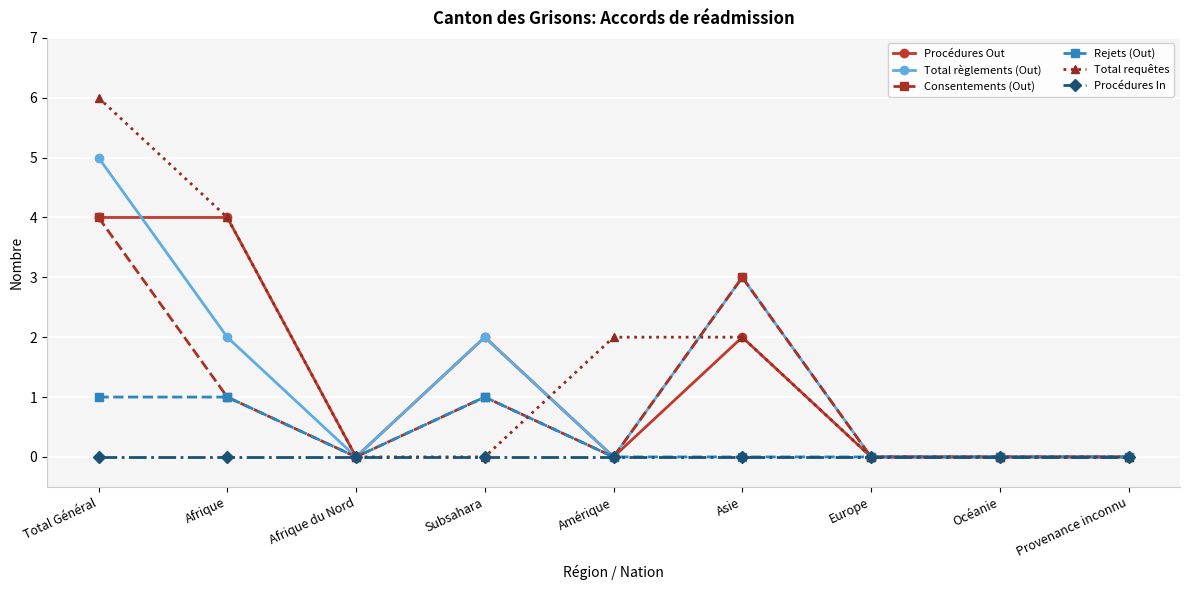

Which category has the highest value in the Consentements (Out) series?

Total Général